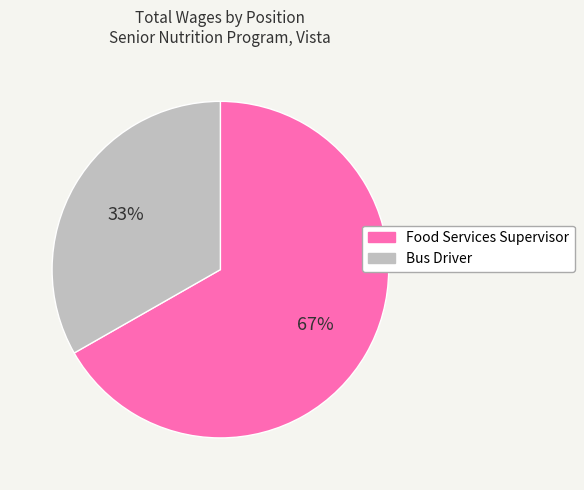

To the nearest percent, what is the difference between the largest and smallest slice percentages?

34%